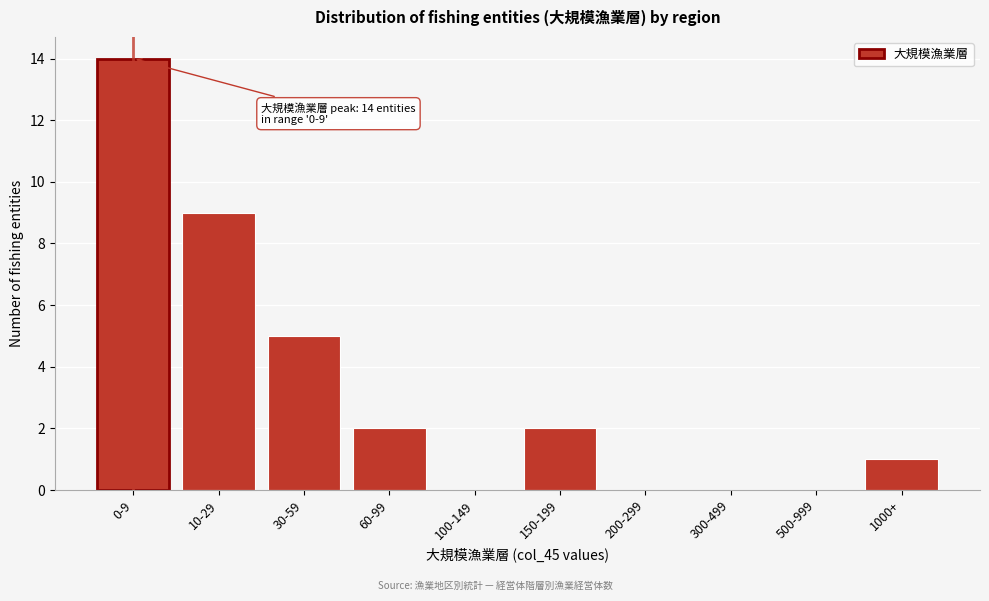

Reading right to left, extract all data points from this chart.

1000+=1	500-999=0	300-499=0	200-299=0	150-199=2	100-149=0	60-99=2	30-59=5	10-29=9	0-9=14